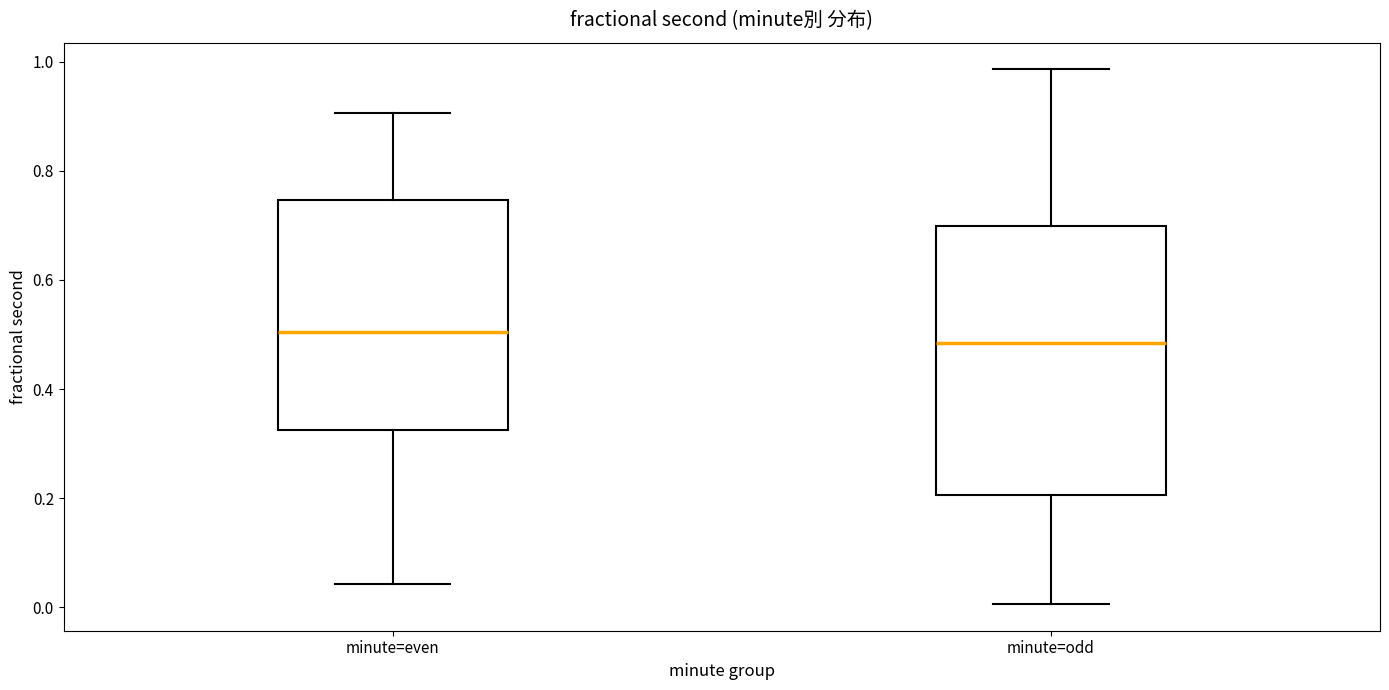

Reading left to right, read every box against the y-axis: the position of its median line, the range the box covers, and the ends of its whiskers. The values are not printed on the chart, so give them approximately, as read against the axis.

minute=even: median 0.50, box 0.32 to 0.74, whiskers 0.04 to 0.90
minute=odd: median 0.48, box 0.20 to 0.70, whiskers 0.00 to 0.98